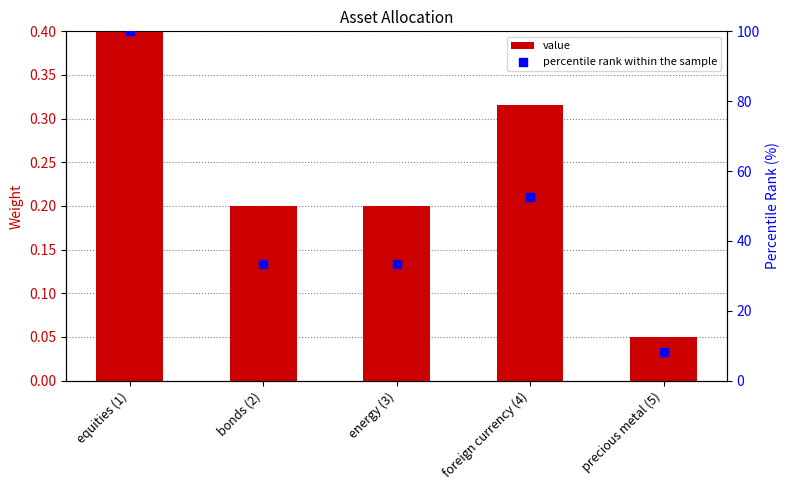

Which series reaches the minimum Y coordinate?

value